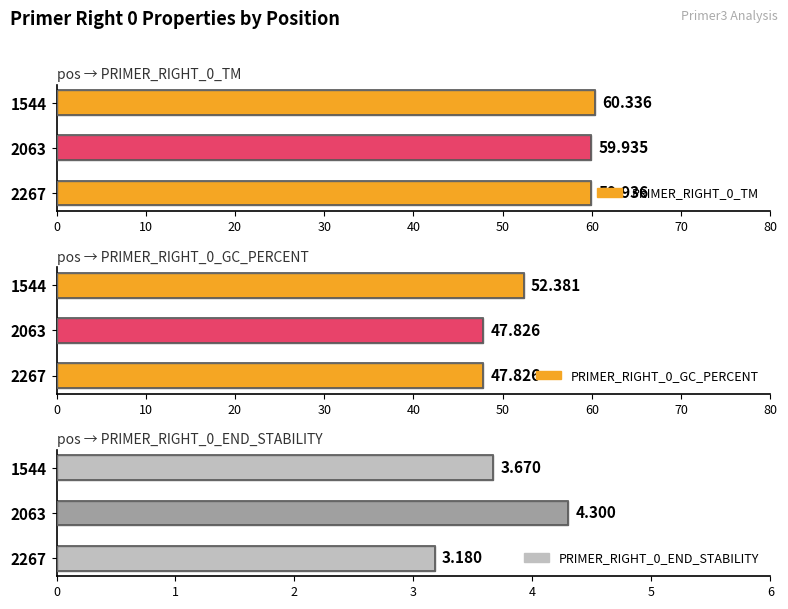

Which series changed the most between 1544 and 2063?

PRIMER_RIGHT_0_GC_PERCENT